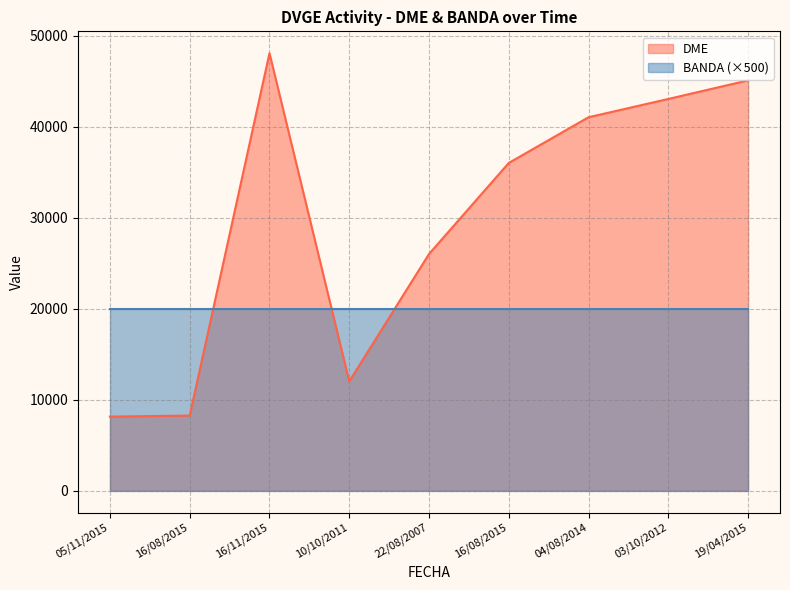

Approximately how many times larger is the value at 16/11/2015 compared to 19/04/2015?

1.1